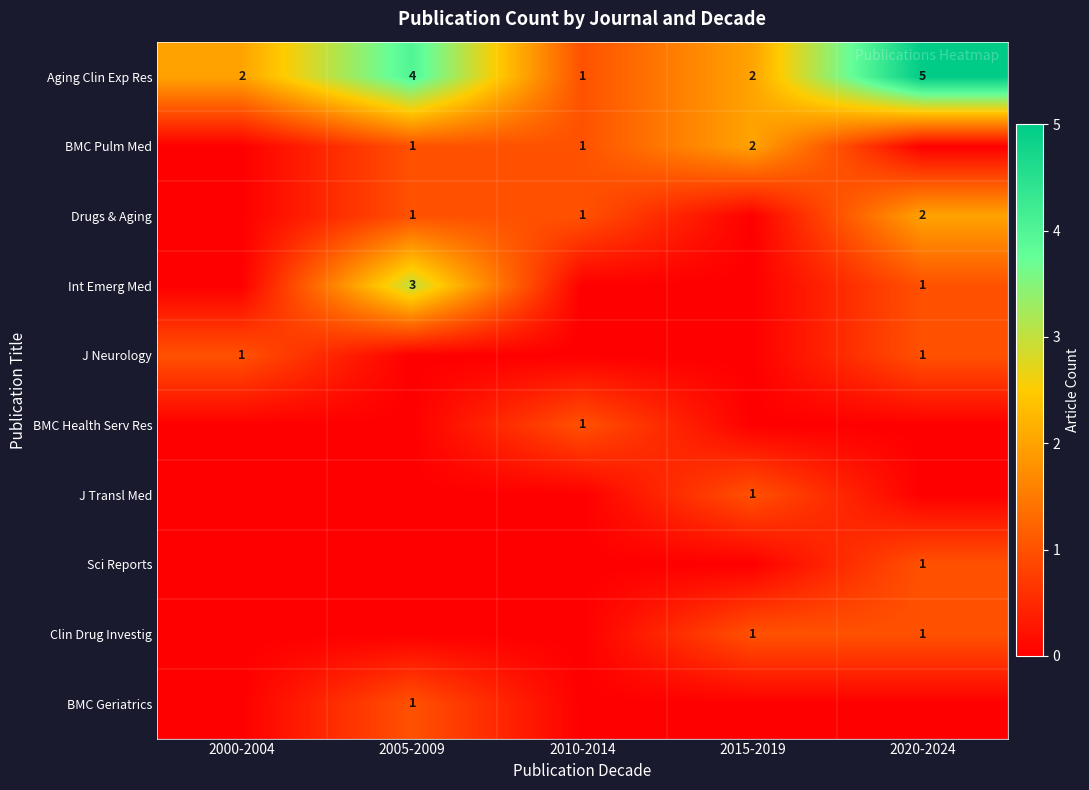

Count the number of data series in this chart.

10